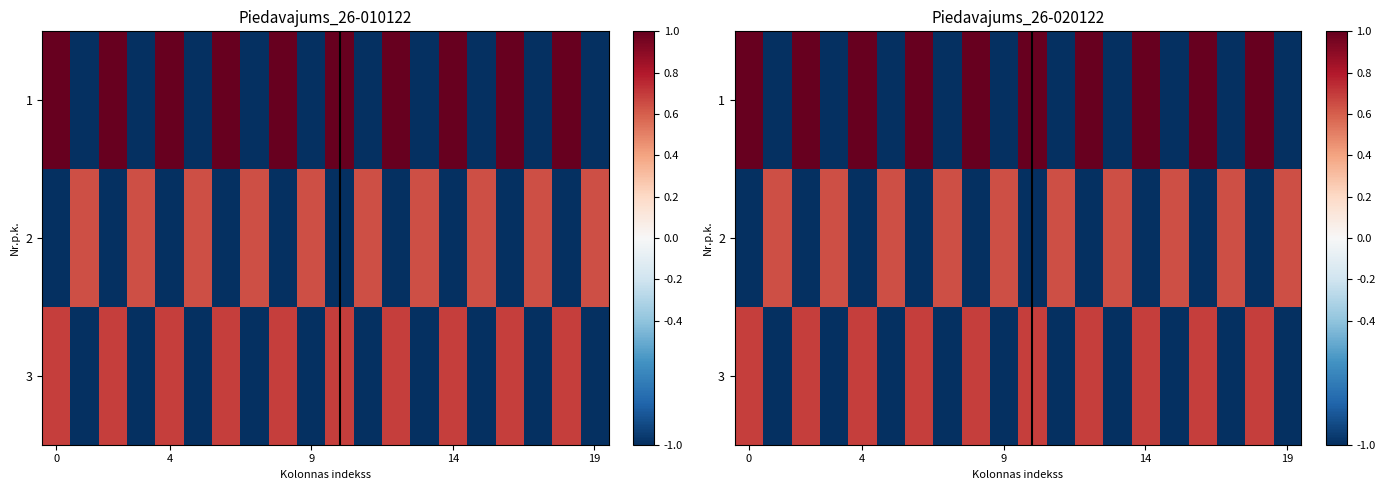

What is the average value of the 2 series?

-0.2